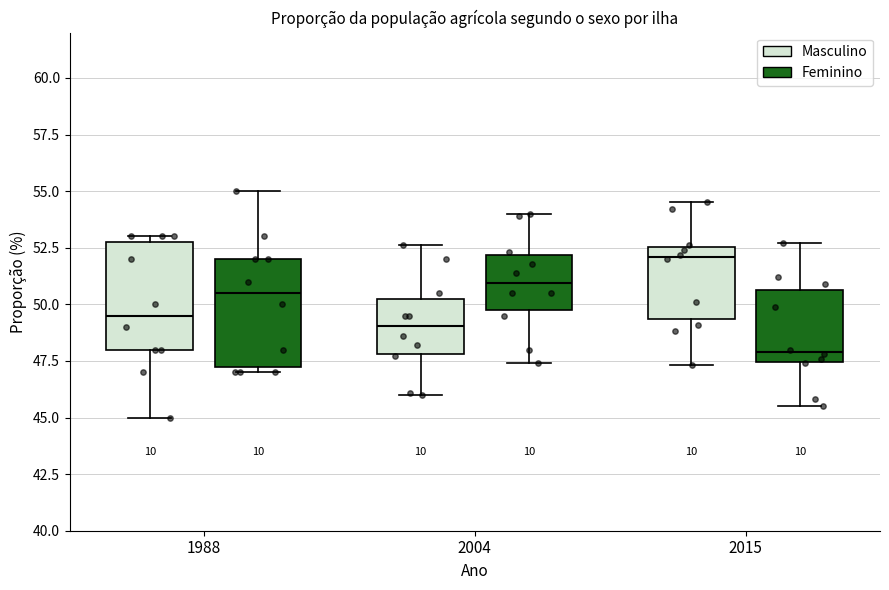

Which box has the highest median line?

2015 (Masculino)